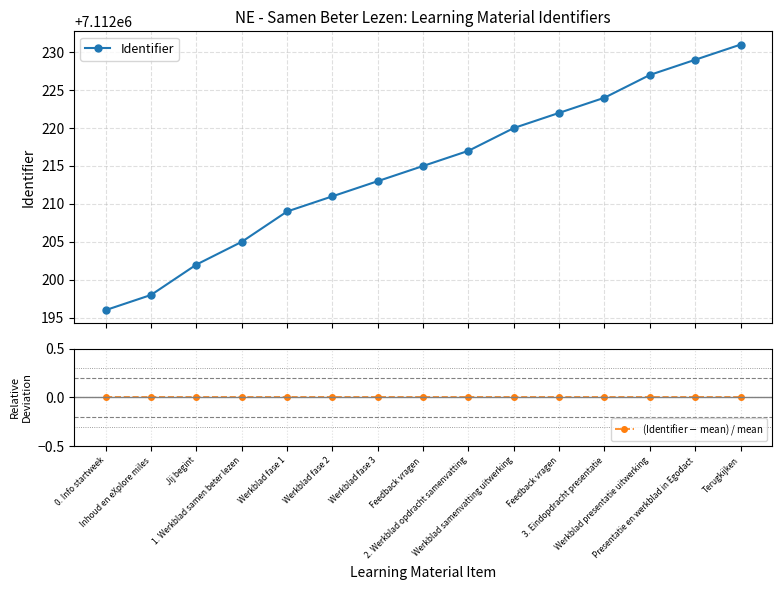

True or false: (Identifier $-$ mean) / mean and Identifier cross at least once.

False